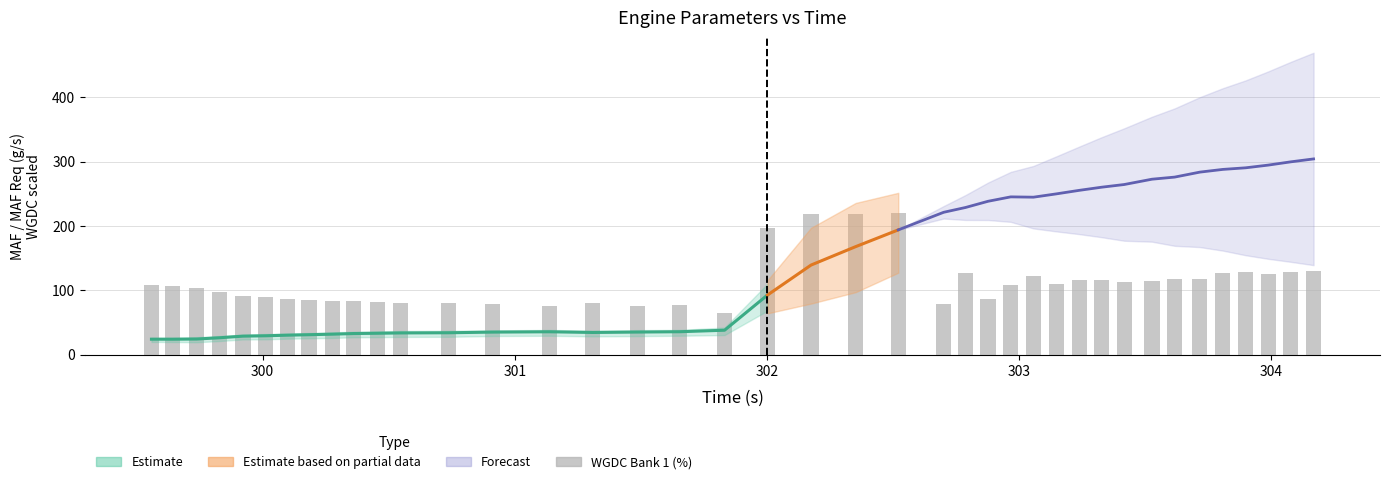

Count the number of categories in the chart.

40